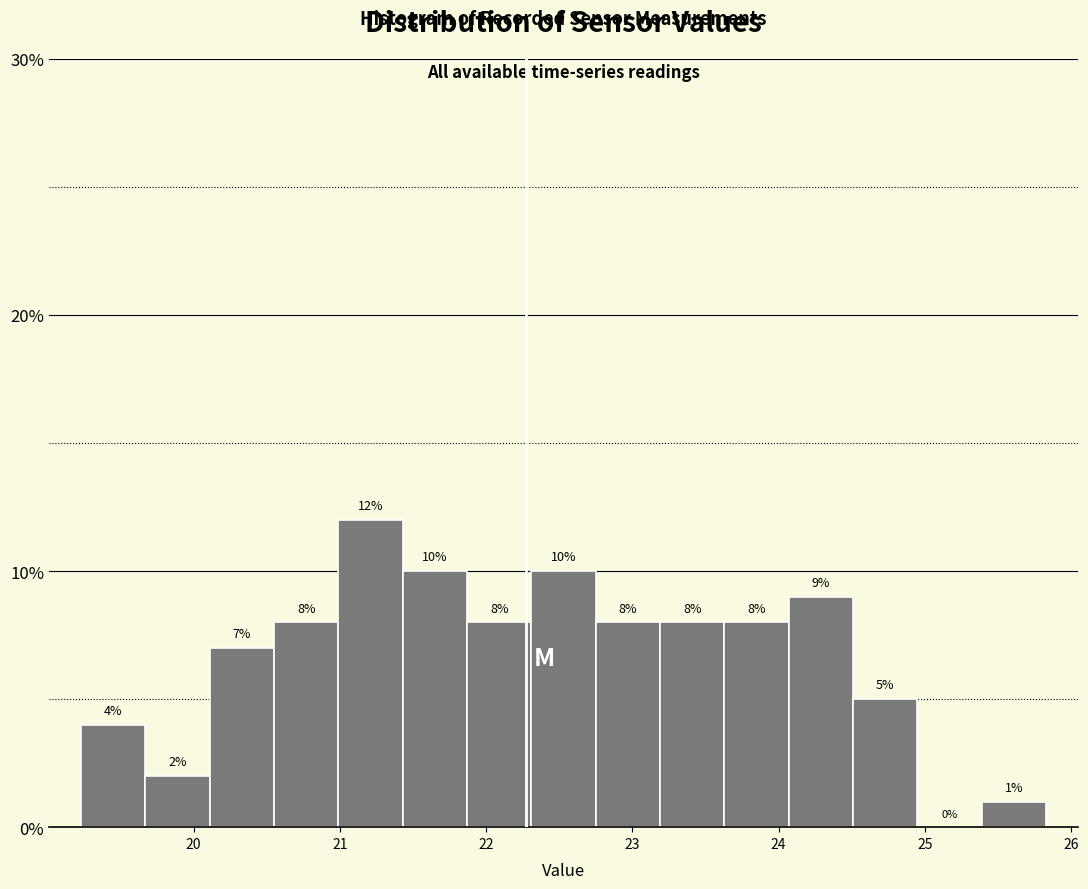

What is the height of the bar covering 22.31 to 22.75 on the x-axis? The bar edges are not printed on the chart, so give them approximately, as read against the axis.

10